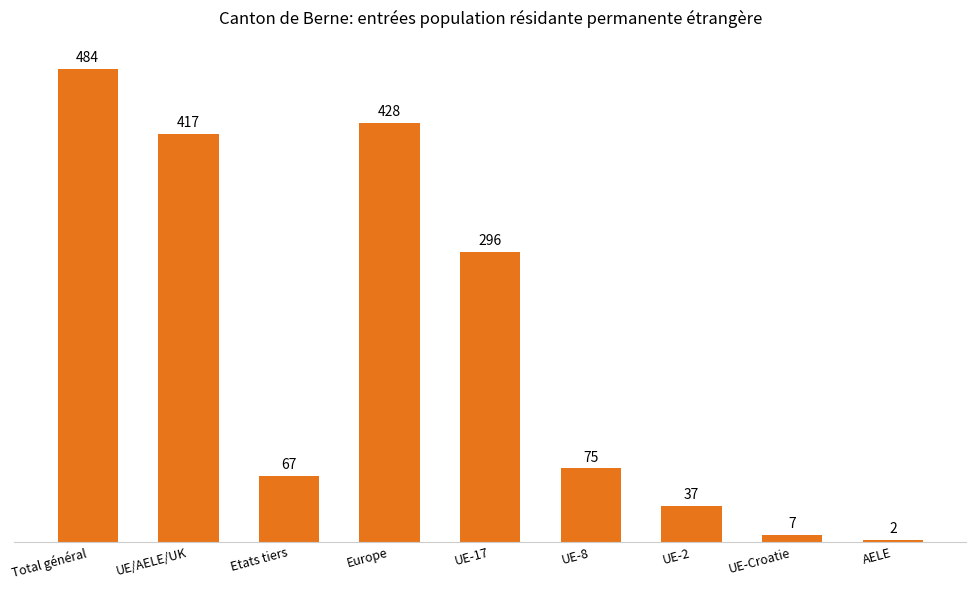

How many distinct data groups are displayed?

1